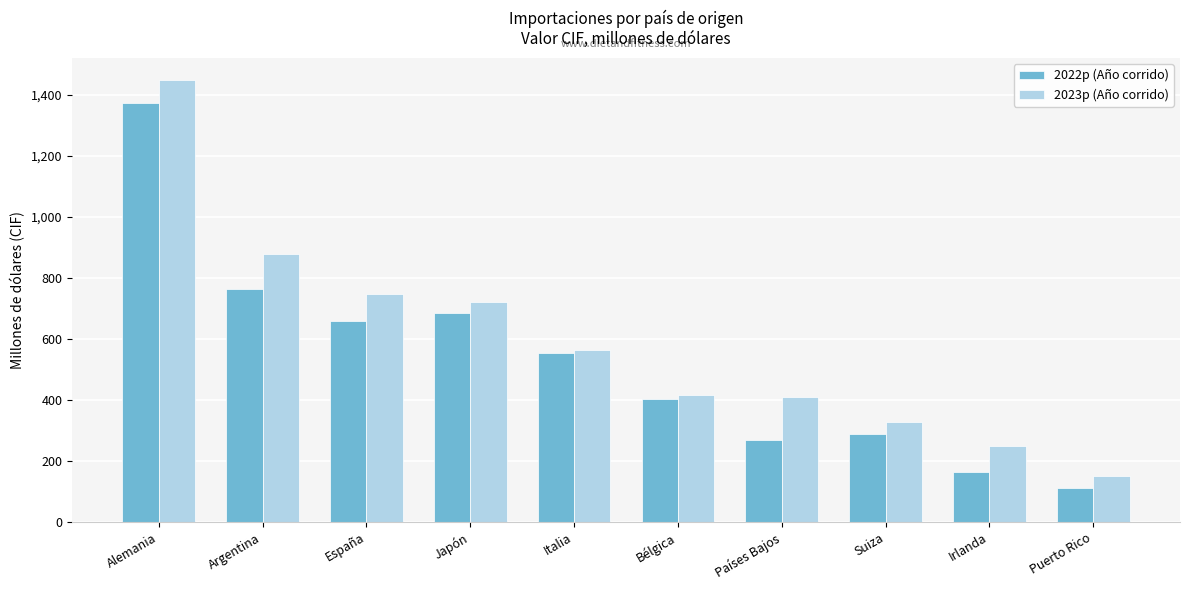

The 2023p (Año corrido) series shows 328.4 at Suiza. True or false?

True